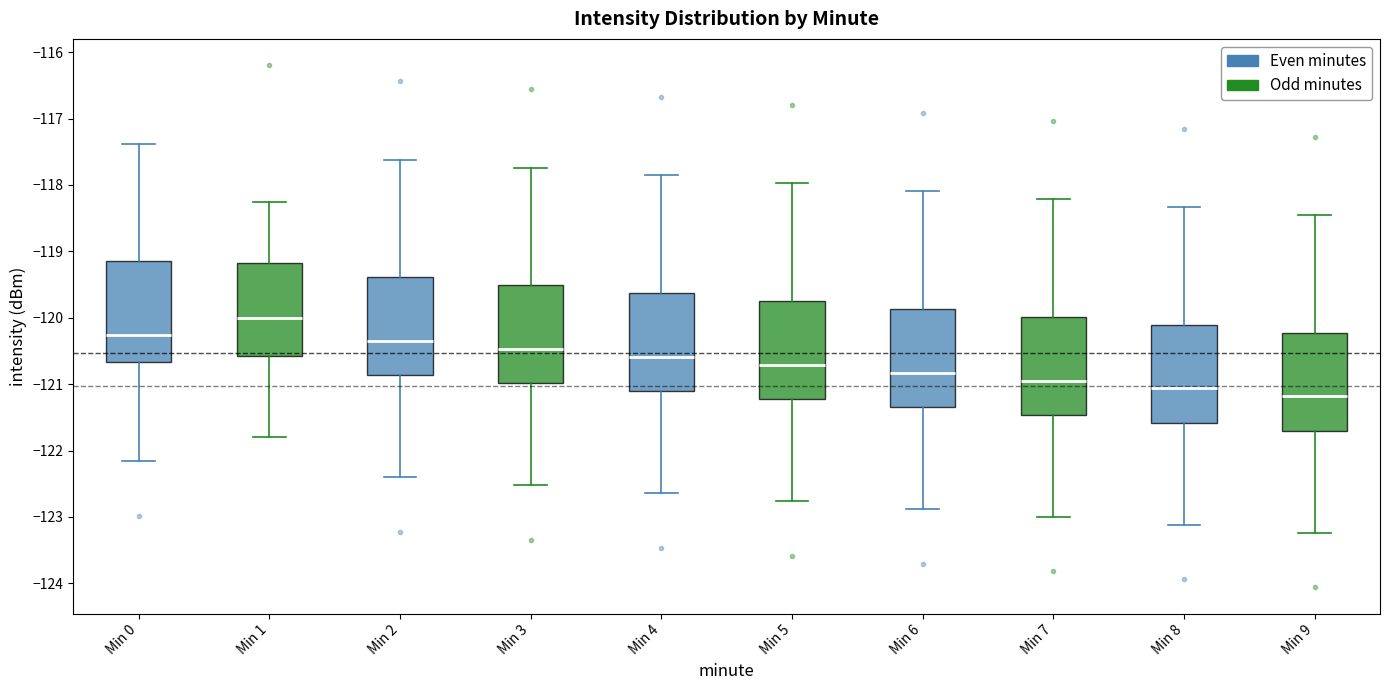

Where is the upper edge of the box for Min 3 on the y-axis? The values are not printed on the chart, so give them approximately, as read against the axis.

-119.5